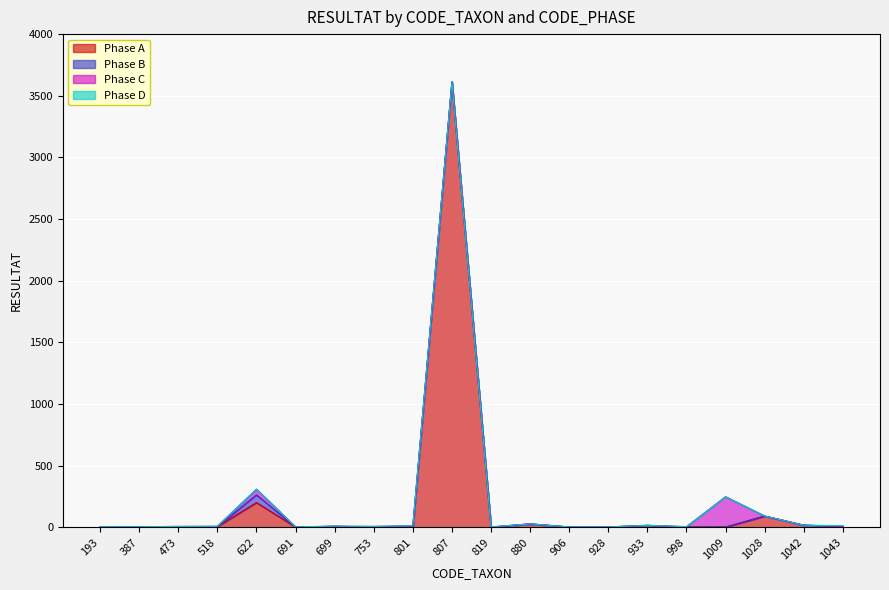

What is the average value of the Phase A series?

199